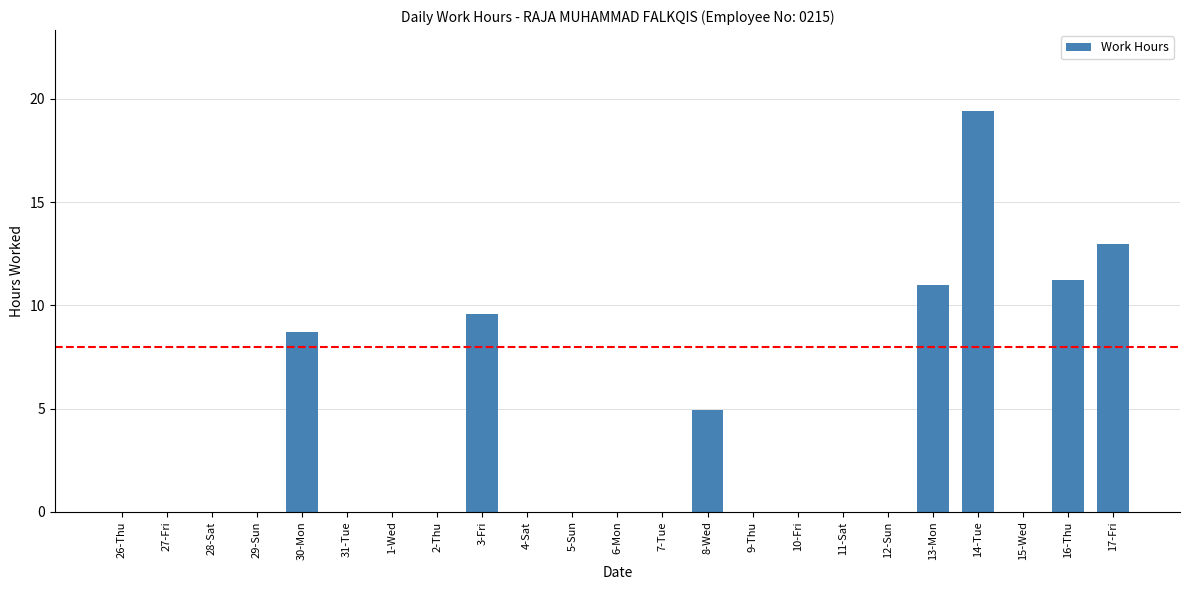

What is the sum of all values?

77.8